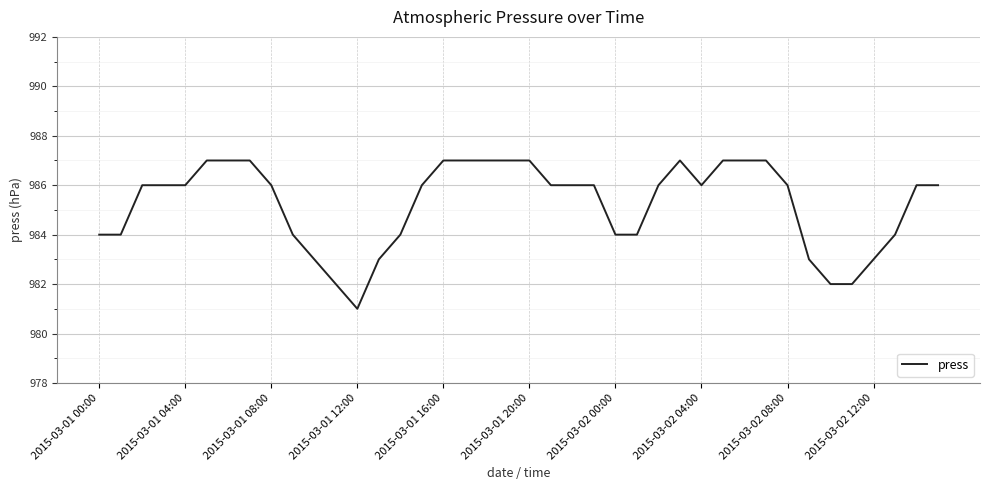

What is the difference between the maximum and minimum values?

6